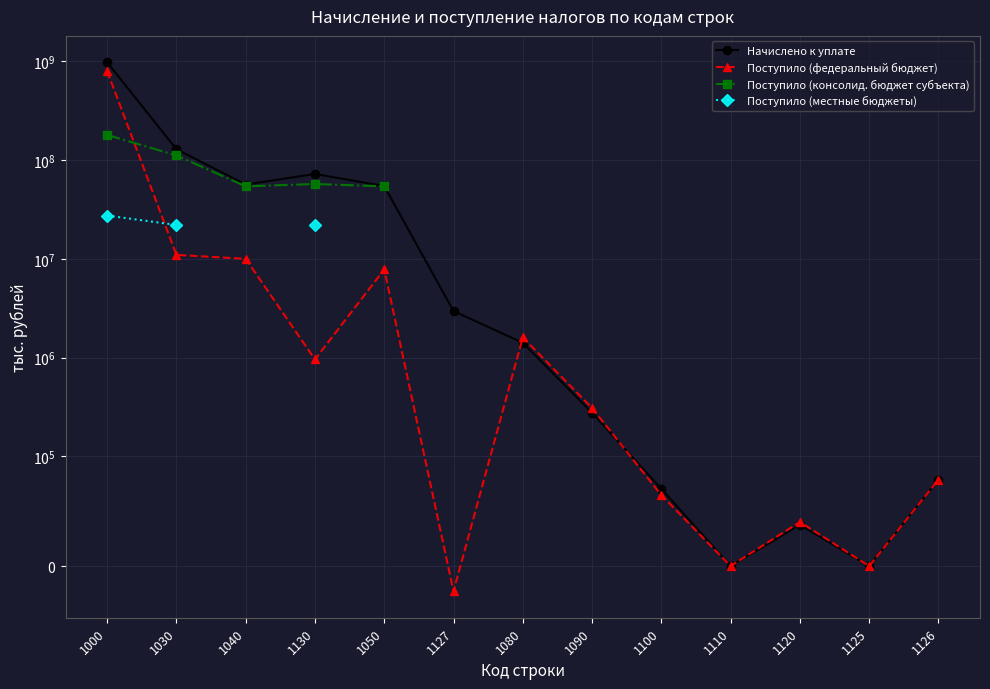

How many times do Поступило (местные бюджеты) and Поступило (федеральный бюджет) cross each other?

1